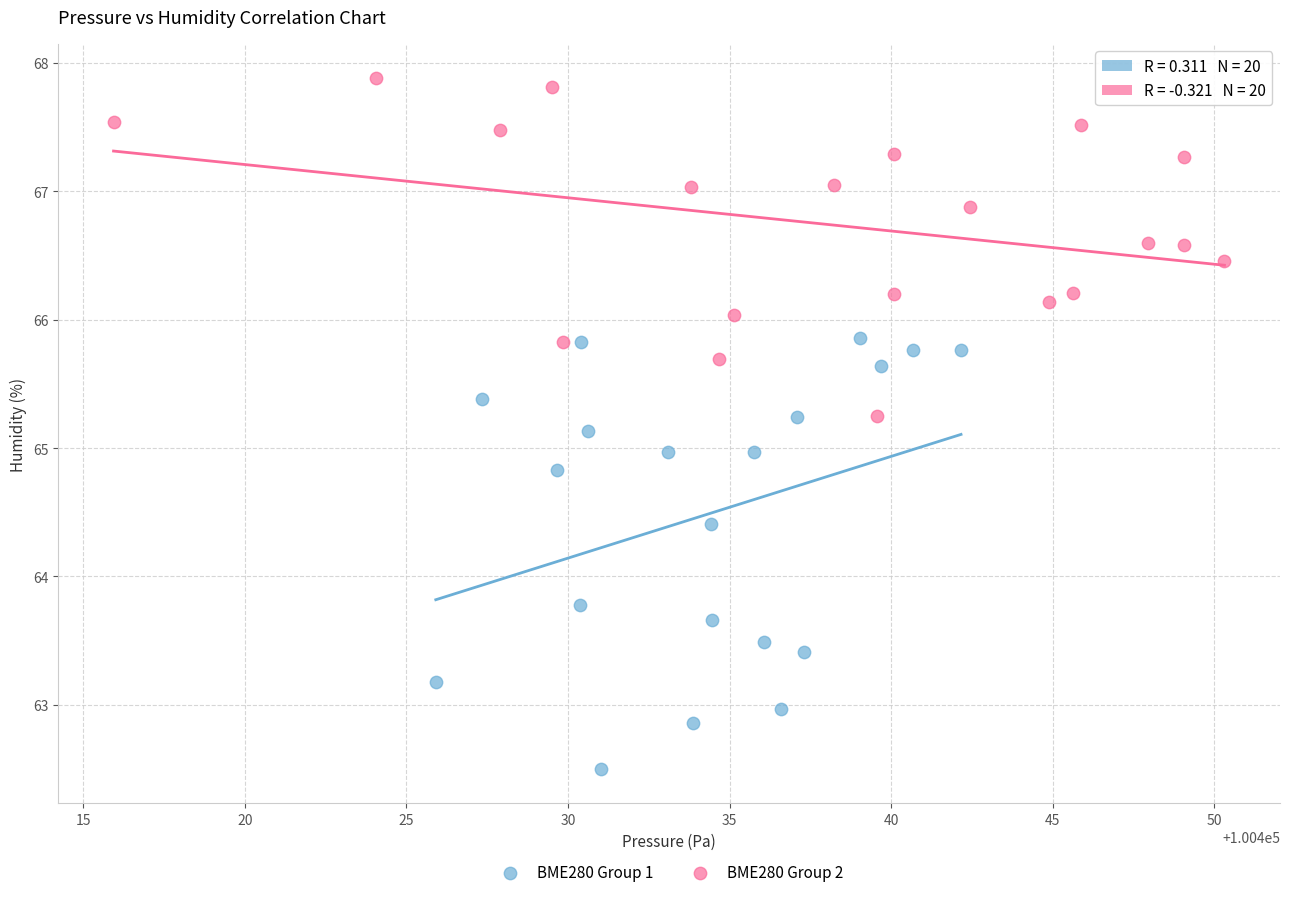

Which series reaches the minimum Y coordinate?

BME280 Group 1